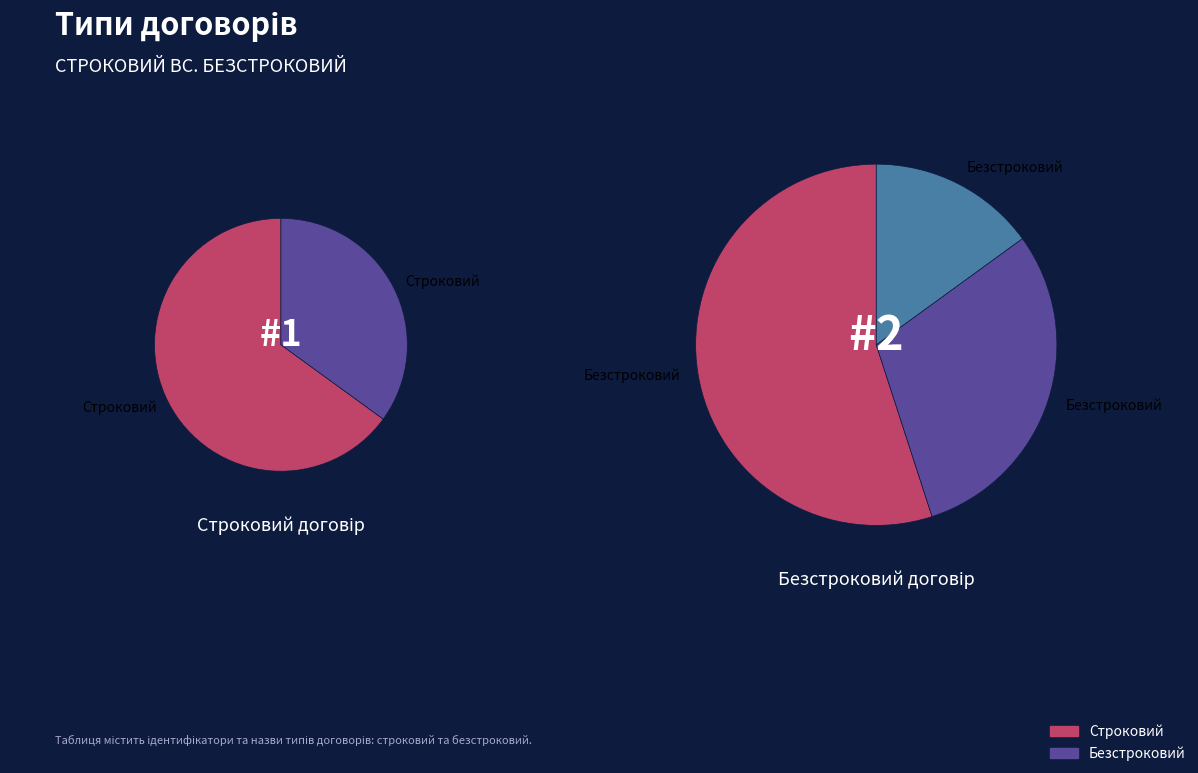

To the nearest percent, what percentage of the pie is Строковий?

33%